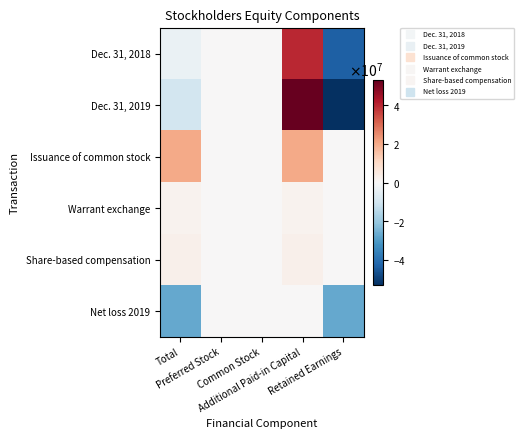

Reading left to right, what are all the values shown in this chart?

Dec. 31, 2018: Total=-3659064	Preferred Stock=0	Common Stock=2609	Additional Paid-in Capital=39854297	Retained Earnings=-43515970
Dec. 31, 2019: Total=-9614014	Preferred Stock=0	Common Stock=3948	Additional Paid-in Capital=60946816	Retained Earnings=-70564778
Issuance of common stock: Total=20219756	Preferred Stock=0	Common Stock=921	Additional Paid-in Capital=20218835	Retained Earnings=0
Warrant exchange: Total=2012480	Preferred Stock=0	Common Stock=359	Additional Paid-in Capital=2012121	Retained Earnings=0
Share-based compensation: Total=2871000	Preferred Stock=0	Common Stock=0	Additional Paid-in Capital=2871000	Retained Earnings=0
Net loss 2019: Total=-27048808	Preferred Stock=0	Common Stock=0	Additional Paid-in Capital=0	Retained Earnings=-27048808